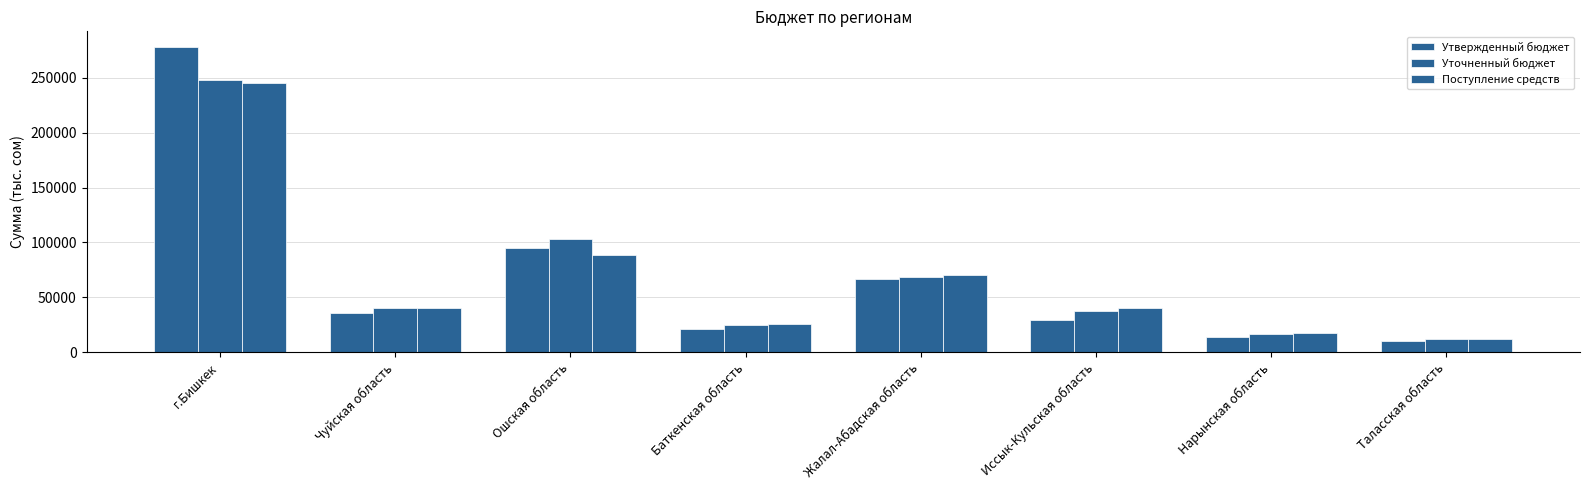

Between Жалал-Абадская область and Нарынская область, which is larger?

Жалал-Абадская область